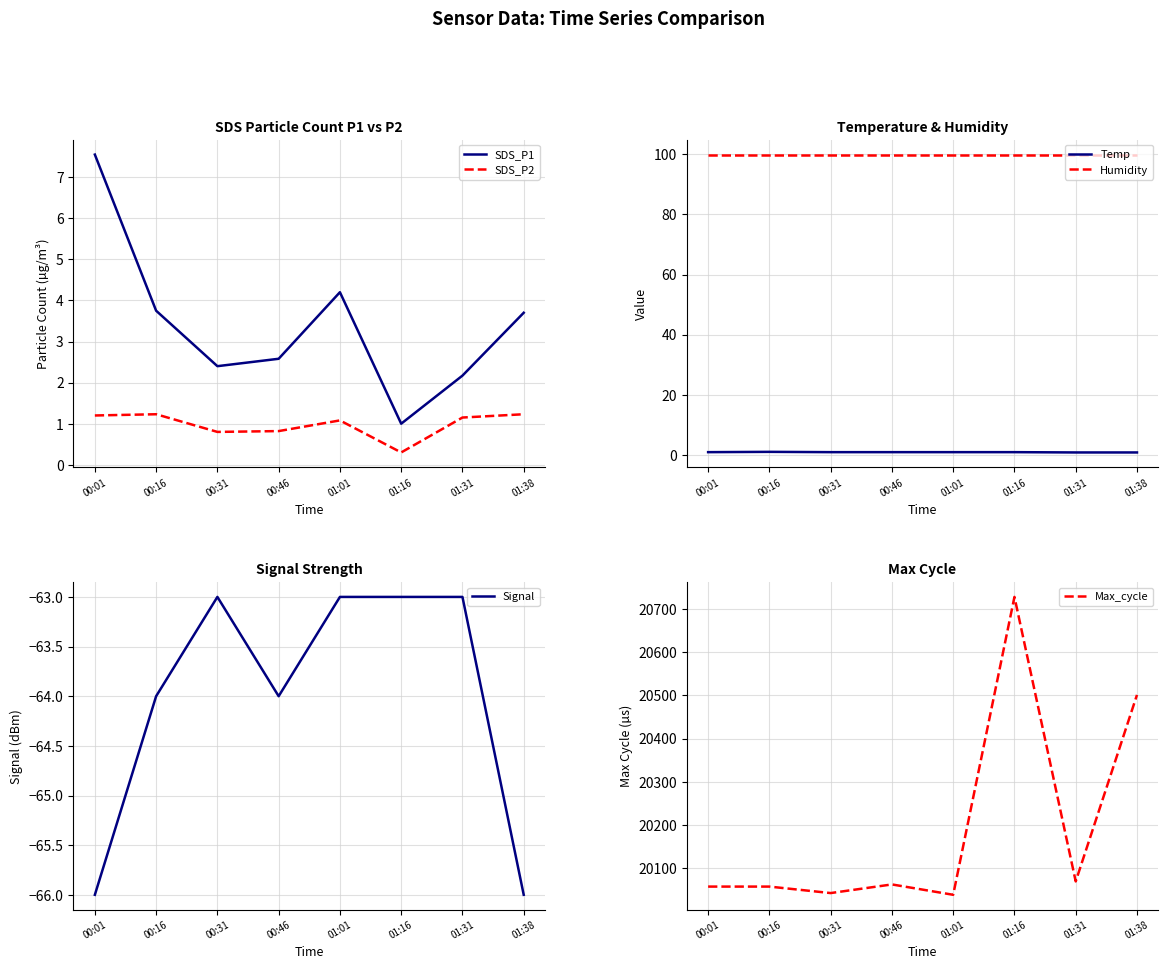

Which has a higher value, 00:46 or 01:16?

00:46